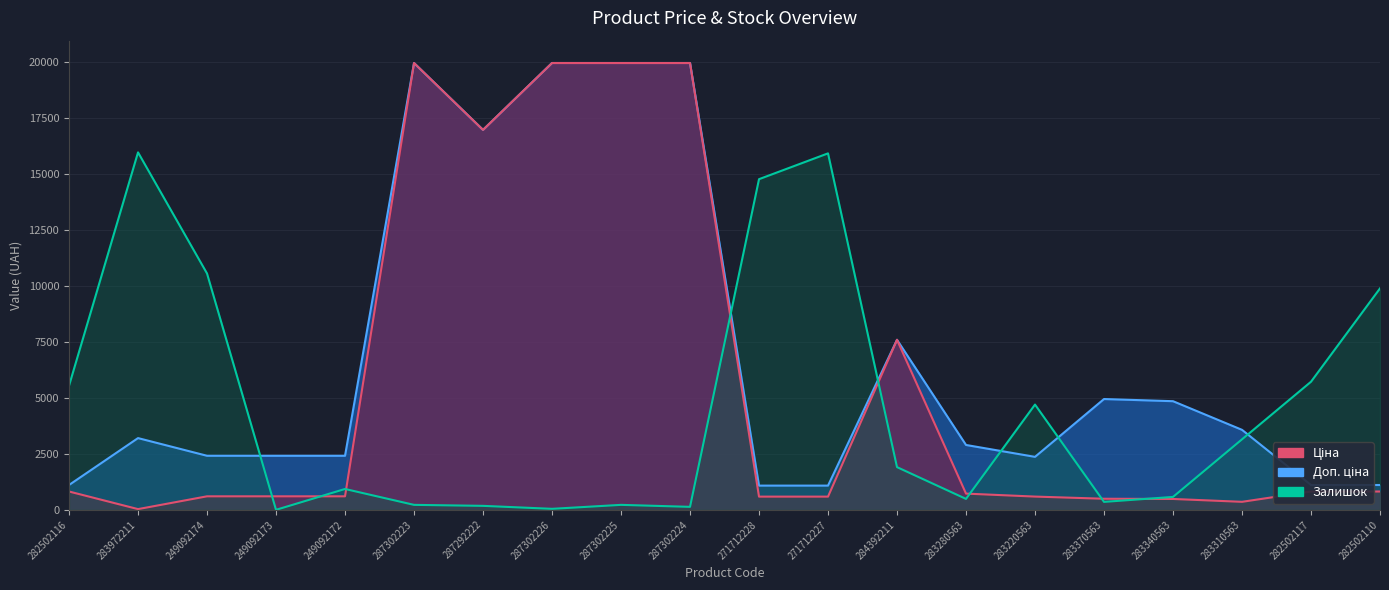

What is the difference between the maximum and second lowest values in the Ціна series?

19606.8